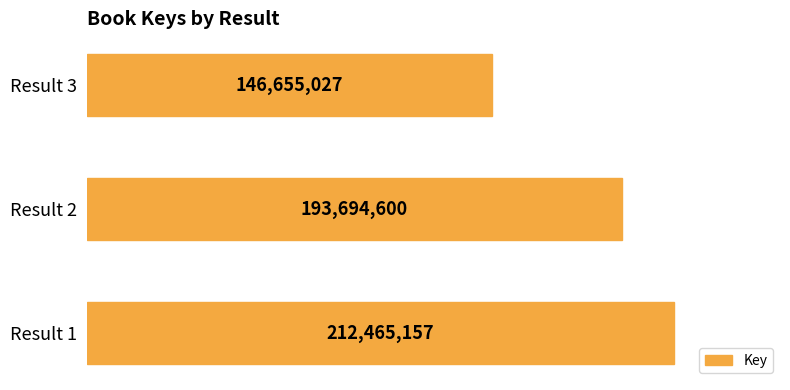

Rank the categories by value from highest to lowest.

Result 1, Result 2, Result 3